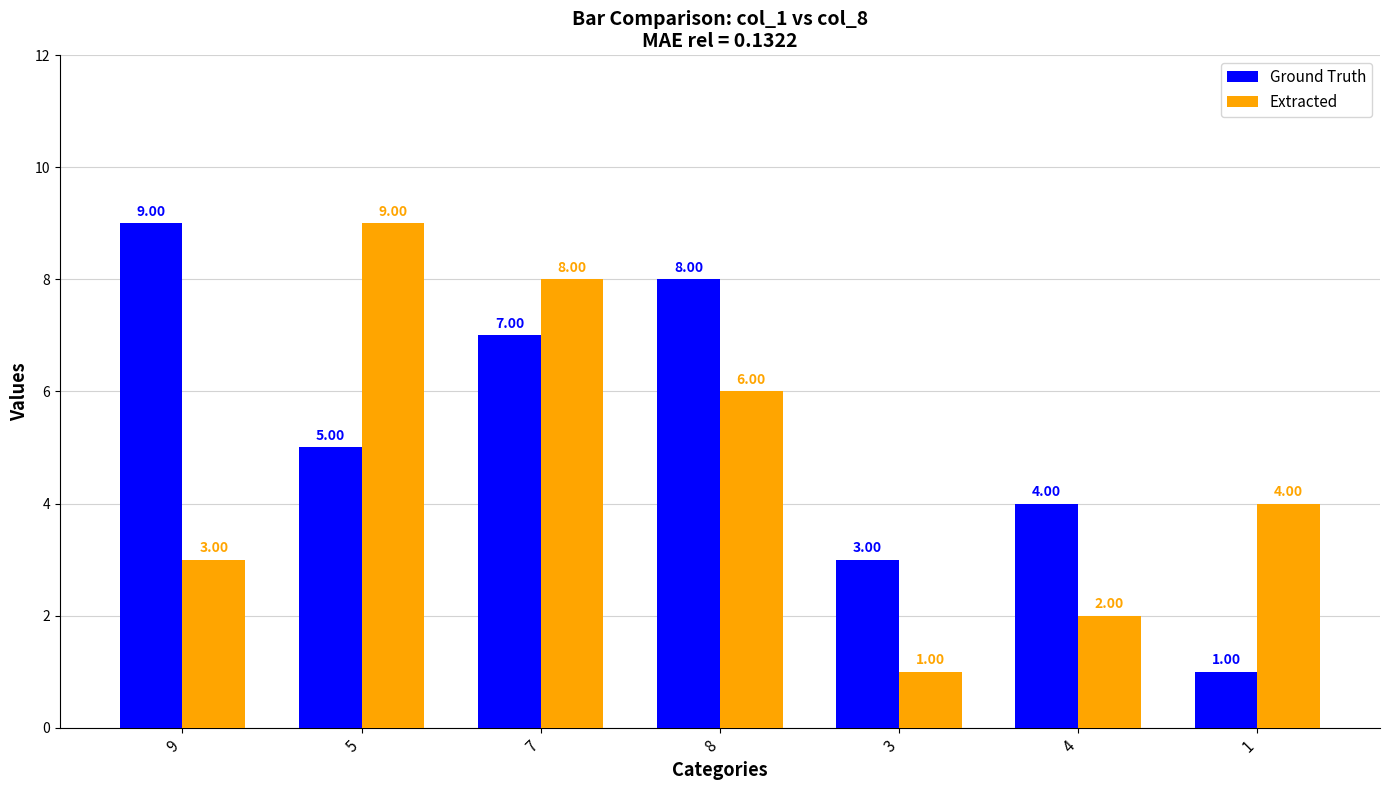

At which label is Ground Truth closest to 5?

5